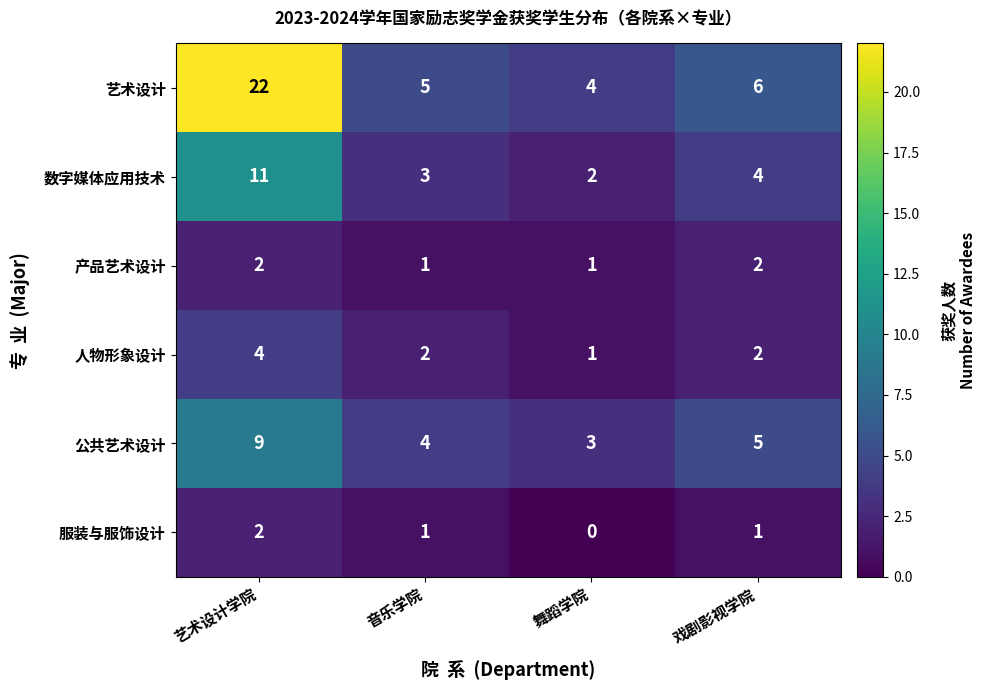

Reading right to left, list all the values displayed in this chart.

艺术设计: 戏剧影视学院=6	舞蹈学院=4	音乐学院=5	艺术设计学院=22
数字媒体应用技术: 戏剧影视学院=4	舞蹈学院=2	音乐学院=3	艺术设计学院=11
产品艺术设计: 戏剧影视学院=2	舞蹈学院=1	音乐学院=1	艺术设计学院=2
人物形象设计: 戏剧影视学院=2	舞蹈学院=1	音乐学院=2	艺术设计学院=4
公共艺术设计: 戏剧影视学院=5	舞蹈学院=3	音乐学院=4	艺术设计学院=9
服装与服饰设计: 戏剧影视学院=1	舞蹈学院=0	音乐学院=1	艺术设计学院=2